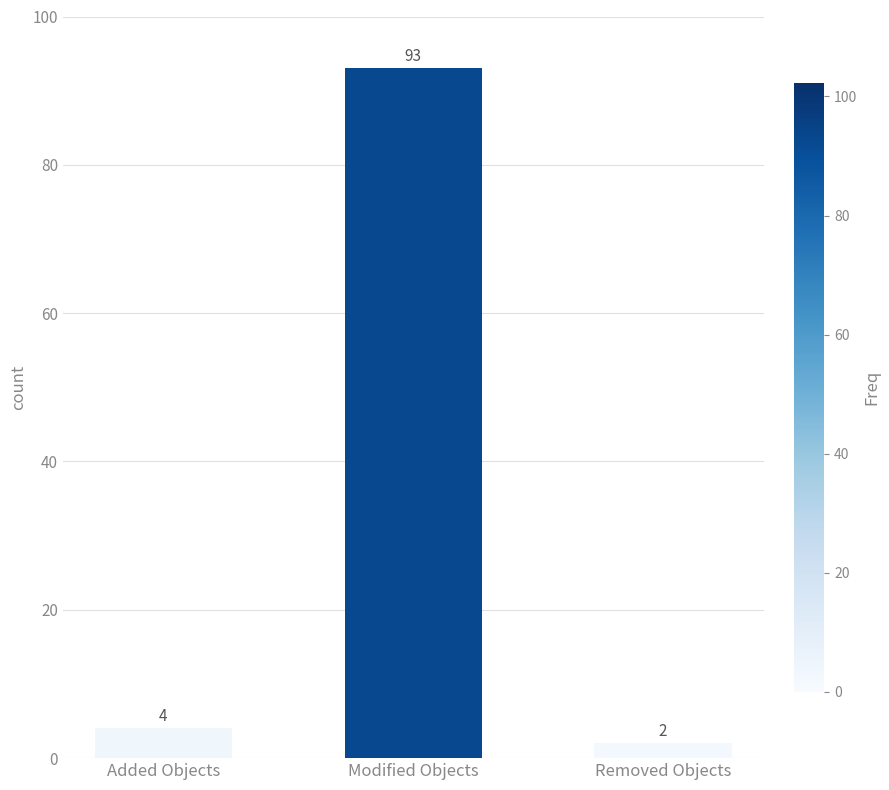

Which has a higher value, Added Objects or Removed Objects?

Added Objects